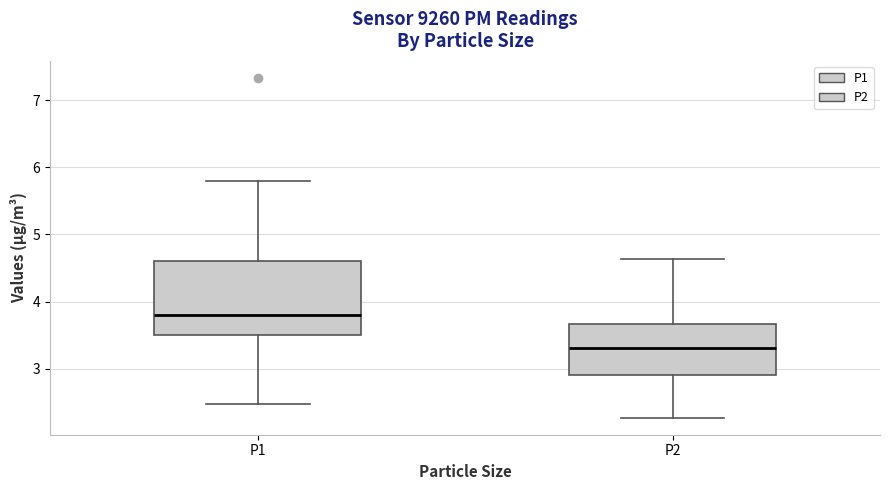

Which box has the highest median line?

P1